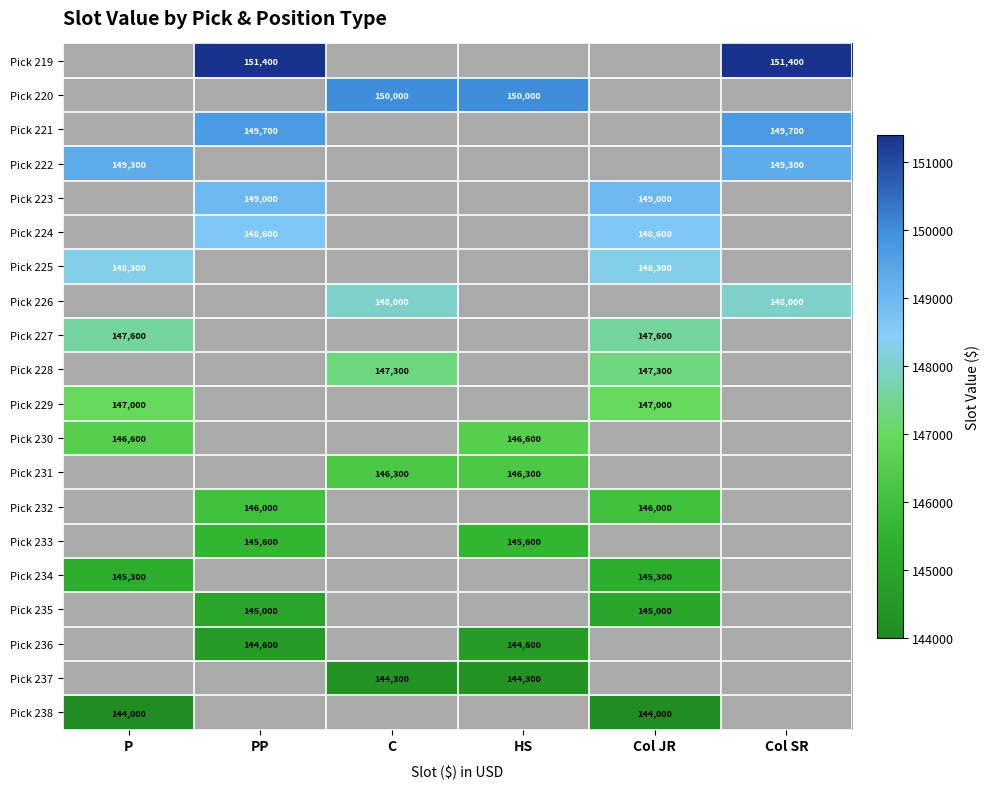

The Pick 235 series shows 145000 at Col JR. True or false?

True